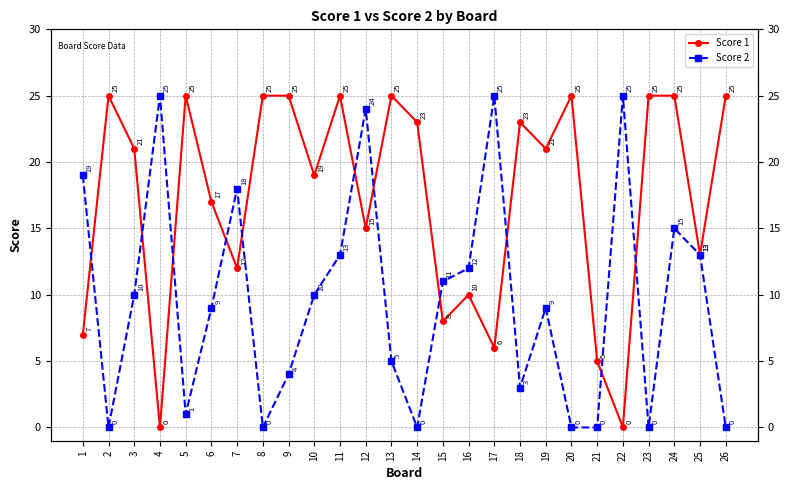

In Score 2, how many points are lower than both neighbors (excluding endpoints)?

6